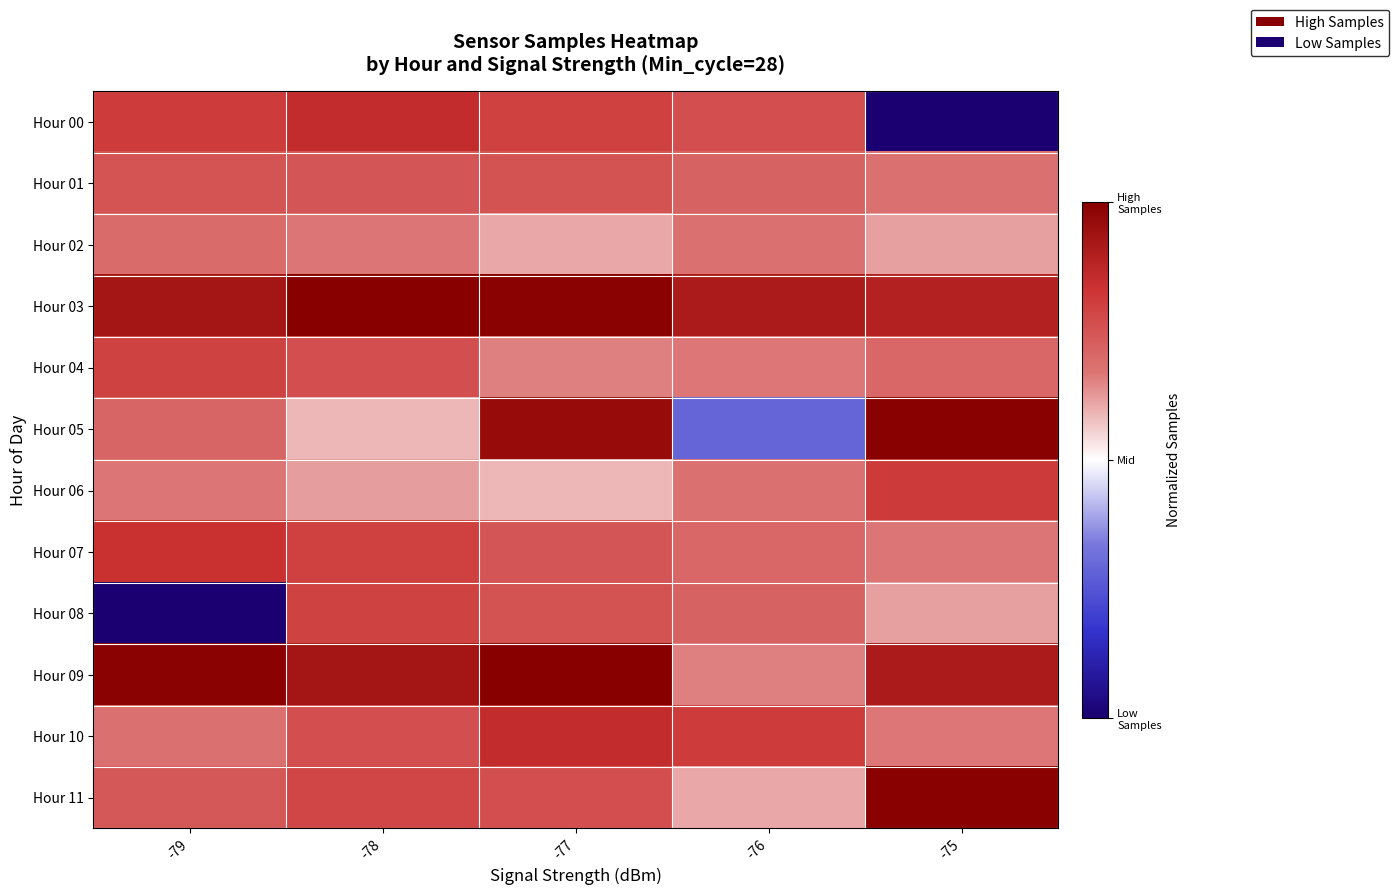

Reading left to right, transcribe all the data shown in this chart.

Hour 00: -79=0.8	-78=0.9	-77=0.8	-76=0.8	-75=0.0
Hour 01: -79=0.8	-78=0.7	-77=0.8	-76=0.7	-75=0.7
Hour 02: -79=0.7	-78=0.7	-77=0.6	-76=0.7	-75=0.6
Hour 03: -79=0.9	-78=1.0	-77=1.0	-76=0.9	-75=0.9
Hour 04: -79=0.8	-78=0.8	-77=0.7	-76=0.7	-75=0.7
Hour 05: -79=0.7	-78=0.6	-77=1.0	-76=0.3	-75=1.0
Hour 06: -79=0.7	-78=0.6	-77=0.6	-76=0.7	-75=0.8
Hour 07: -79=0.8	-78=0.8	-77=0.7	-76=0.7	-75=0.7
Hour 08: -79=0.0	-78=0.8	-77=0.8	-76=0.7	-75=0.6
Hour 09: -79=1.0	-78=0.9	-77=1.0	-76=0.7	-75=0.9
Hour 10: -79=0.7	-78=0.8	-77=0.9	-76=0.8	-75=0.7
Hour 11: -79=0.7	-78=0.8	-77=0.8	-76=0.6	-75=1.0